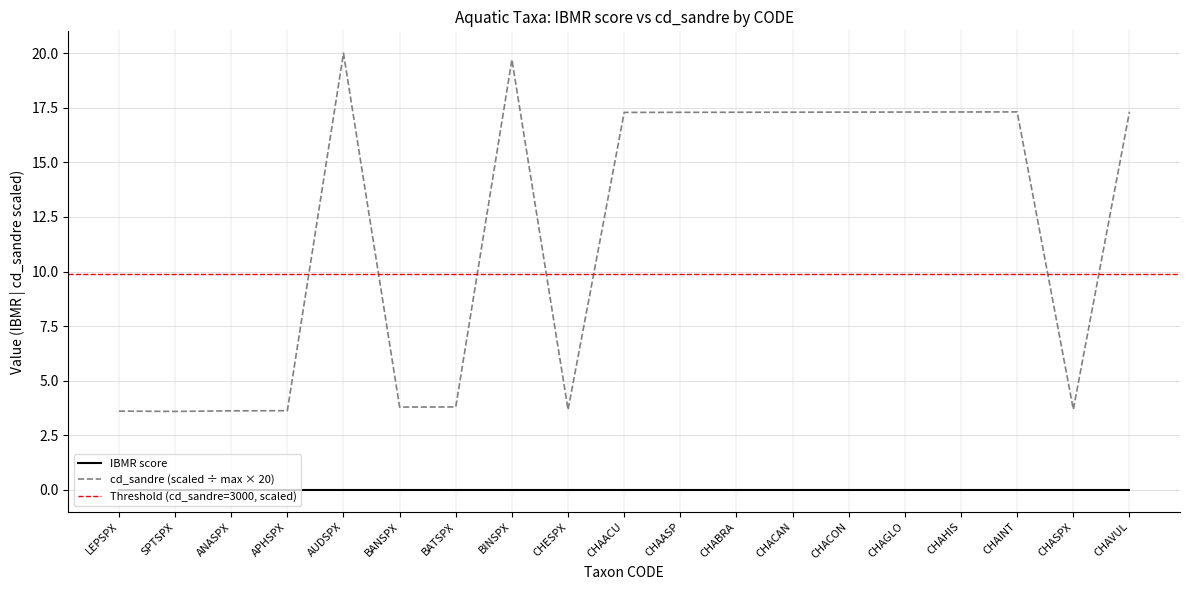

At which label does the data first exceed 17?

AUDSPX